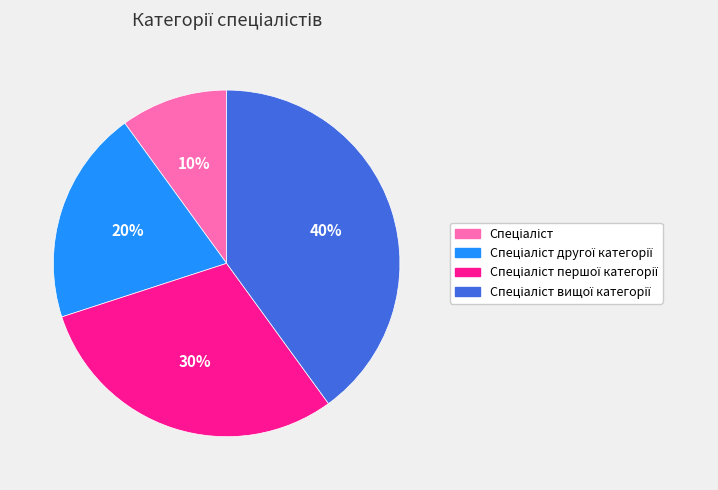

To the nearest percent, what is the average slice percentage?

25%